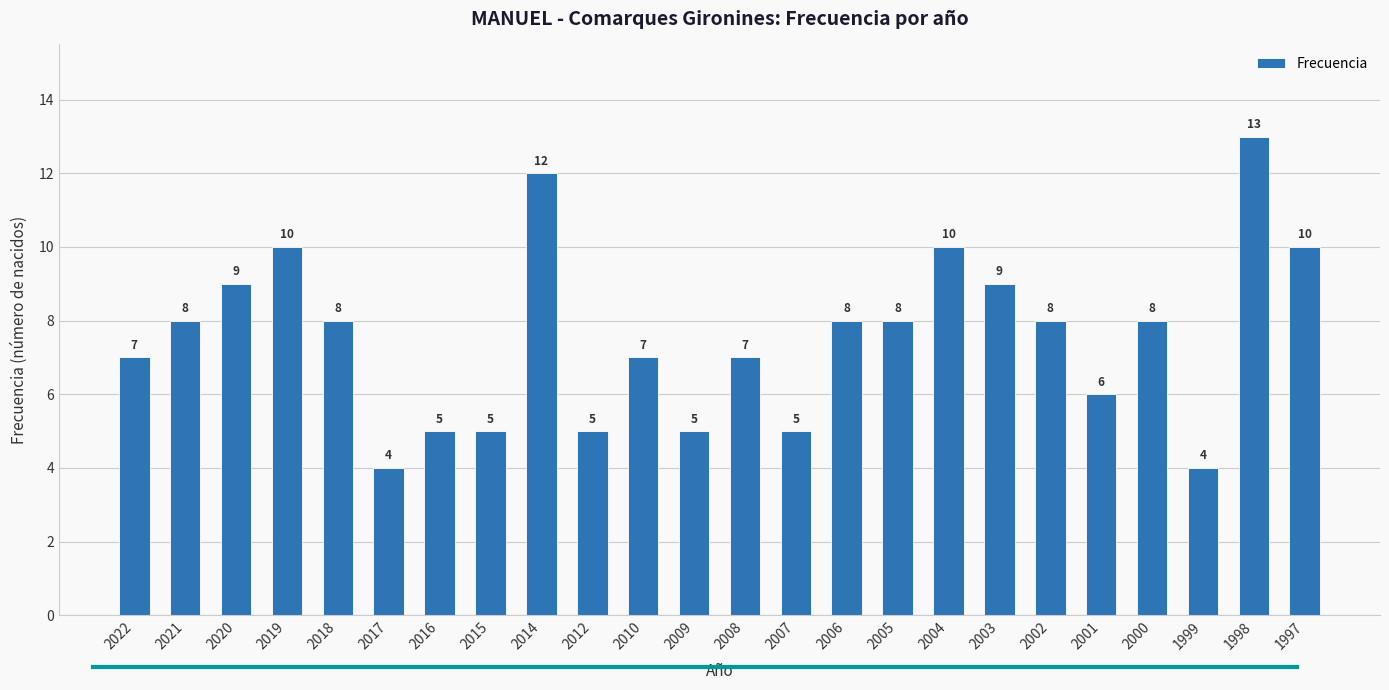

What is the difference between the maximum and minimum values?

9